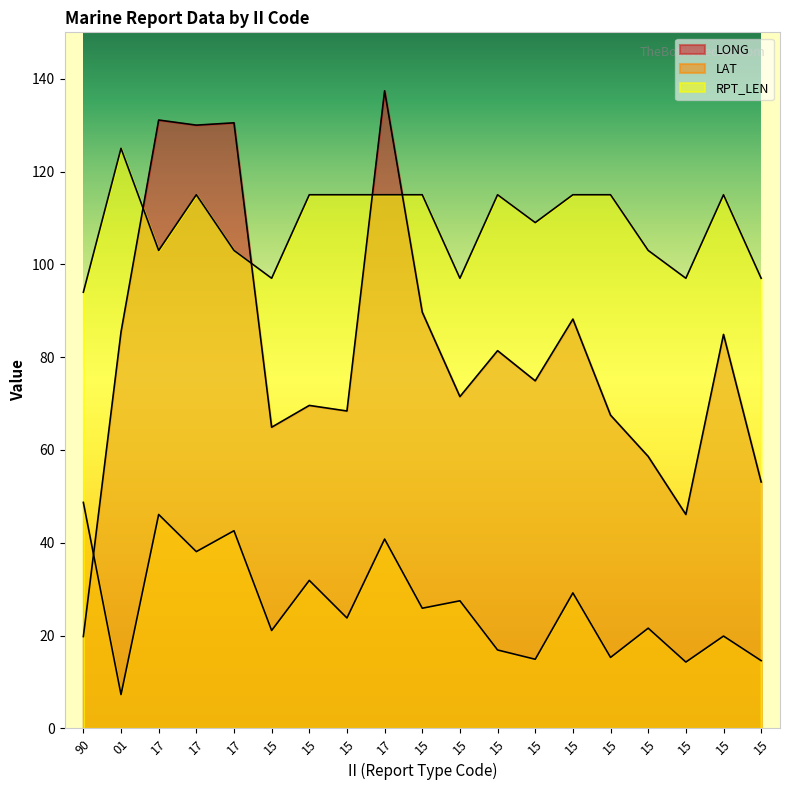

The LAT series shows 42.6 at 17. True or false?

True